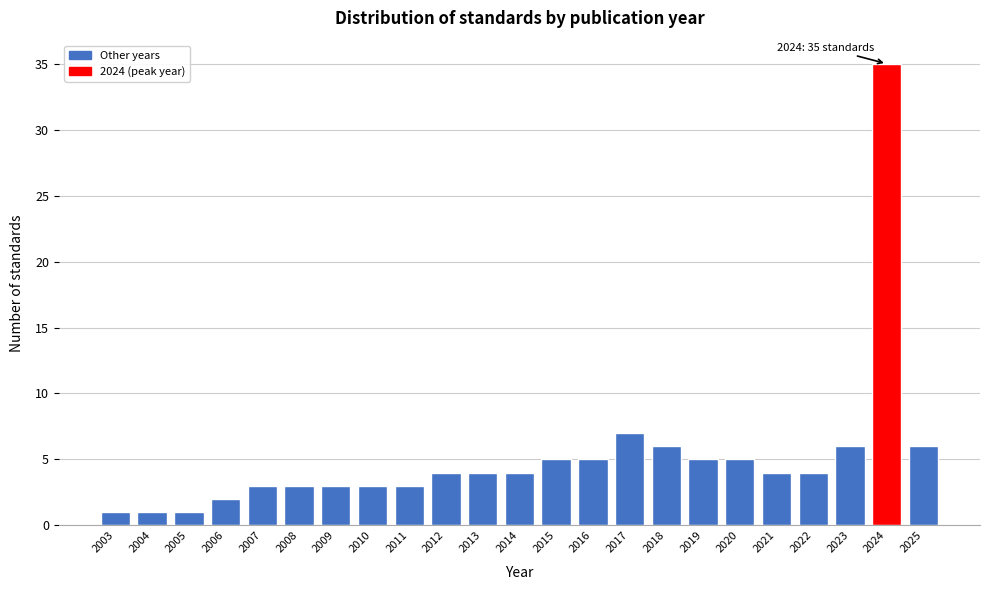

Reading left to right, transcribe all the data shown in this chart.

1	1	1	2	3	3	3	3	3	4	4	4	5	5	7	6	5	5	4	4	6	35	6